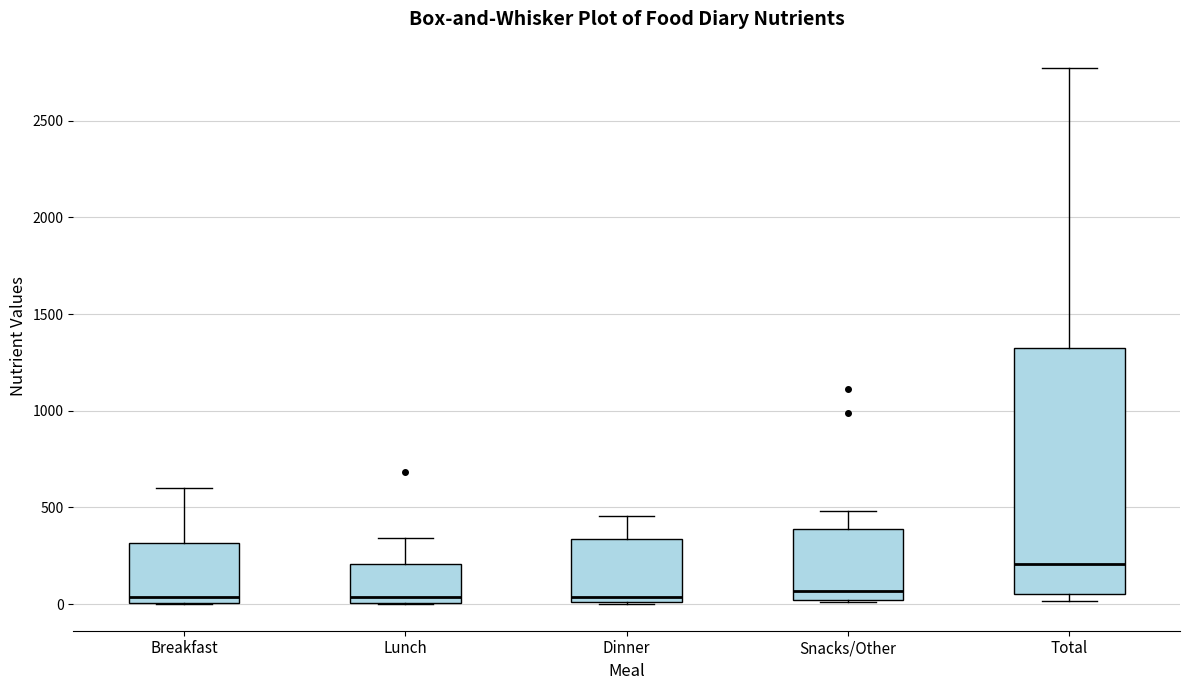

Reading left to right, read every box against the y-axis: the position of its median line, the range the box covers, and the ends of its whiskers. The values are not printed on the chart, so give them approximately, as read against the axis.

Breakfast: median 50, box 0 to 300, whiskers 0 to 600
Lunch: median 50, box 0 to 200, whiskers 0 to 350
Dinner: median 50, box 0 to 350, whiskers 0 to 450
Snacks/Other: median 50, box 0 to 400, whiskers 0 to 500
Total: median 200, box 50 to 1300, whiskers 0 to 2750